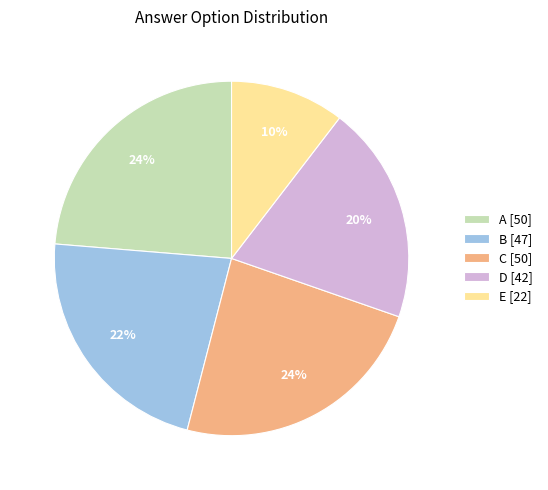

The B [47] slice represents 22% of the pie. True or false?

True